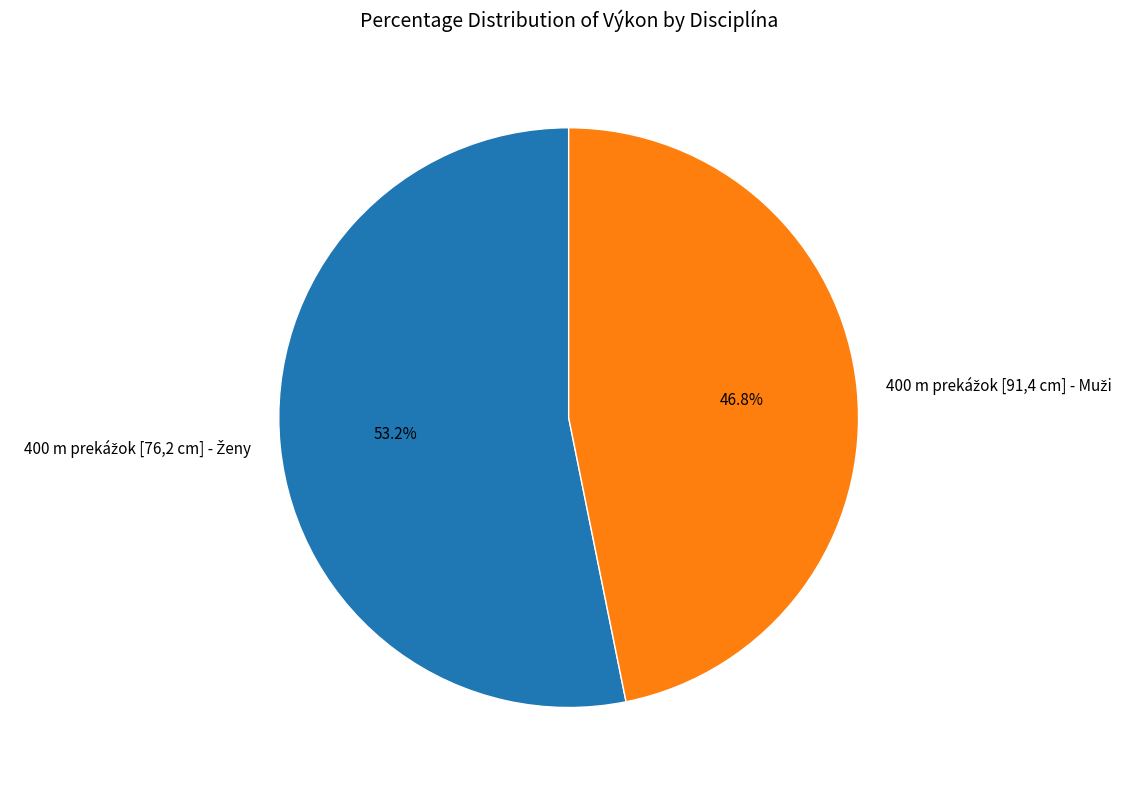

Is there any slice that represents more than half of the pie?

Yes